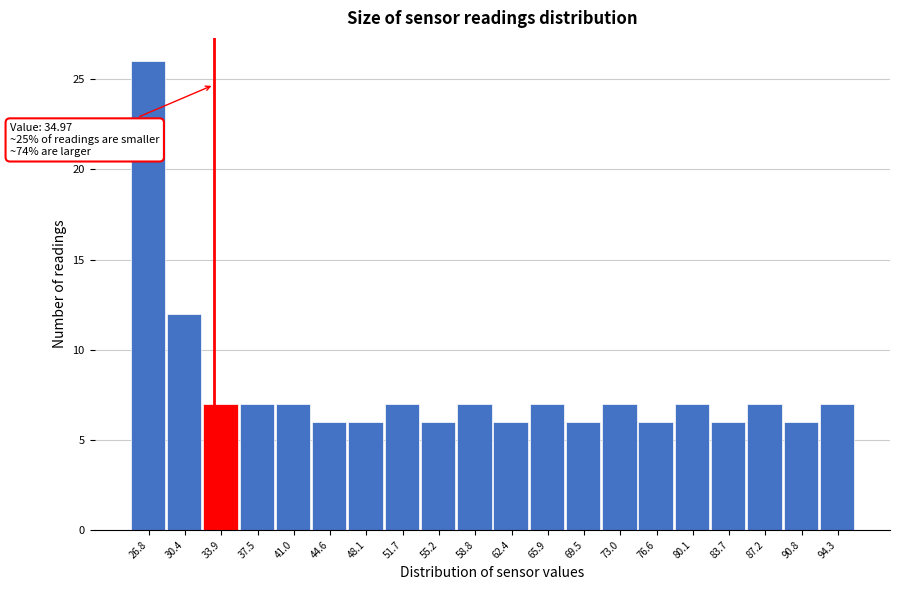

Reading left to right, what are all the values shown in this chart?

26.8=26	30.4=12	33.9=7	37.5=7	41.0=7	44.6=6	48.1=6	51.7=7	55.2=6	58.8=7	62.4=6	65.9=7	69.5=6	73.0=7	76.6=6	80.1=7	83.7=6	87.2=7	90.8=6	94.3=7